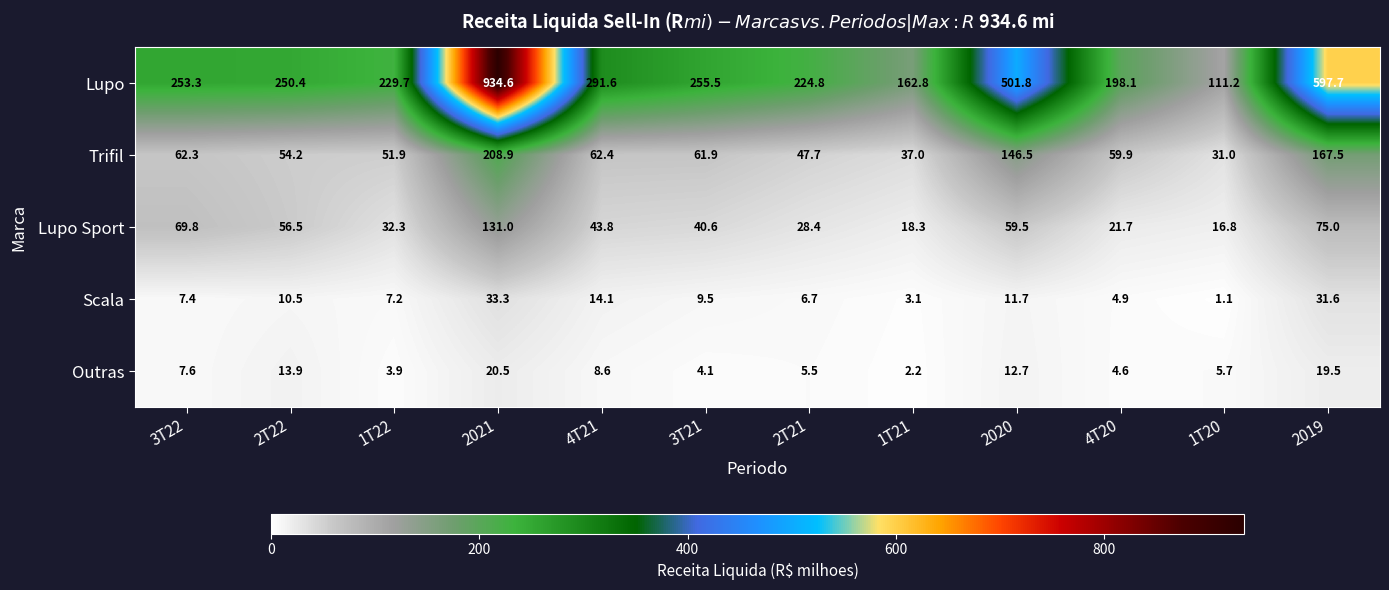

At how many categories does at least one series exceed 295?

3